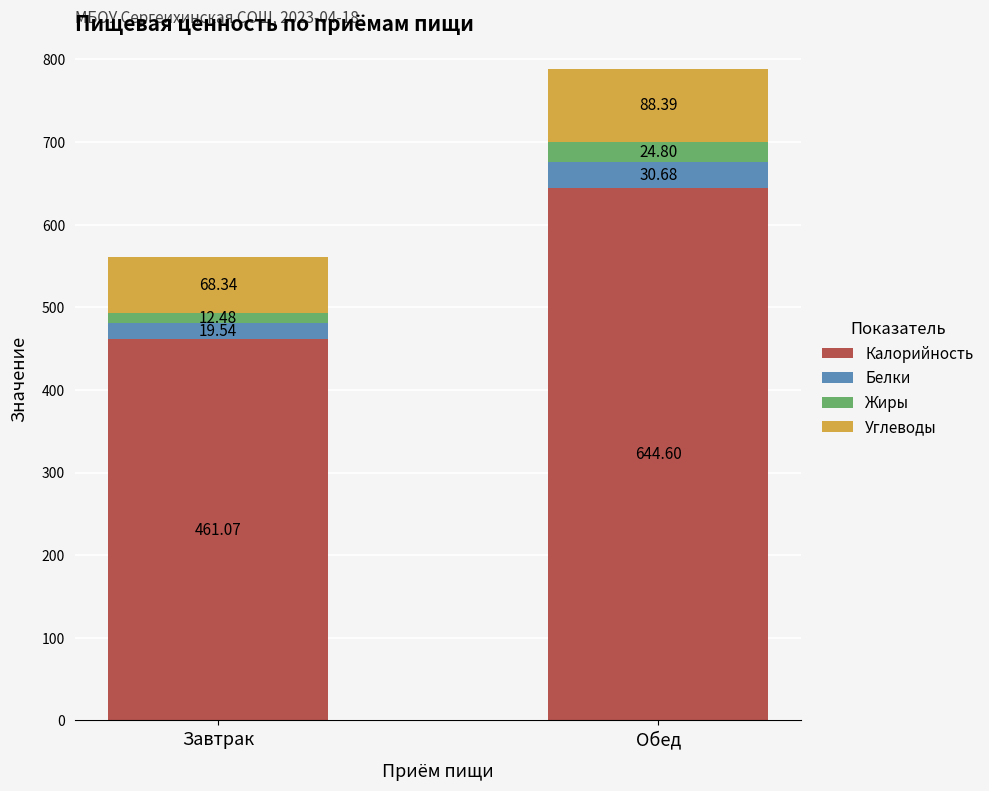

At which label is Калорийность closest to 552?

Завтрак